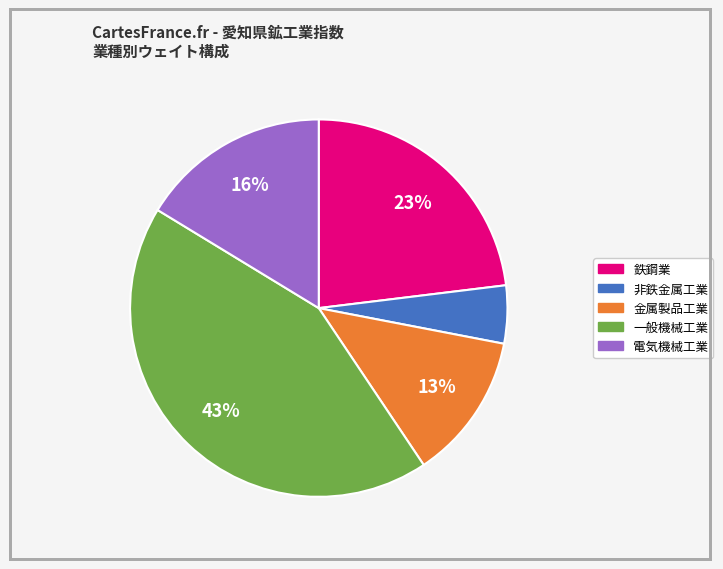

Does any single category account for the majority?

No